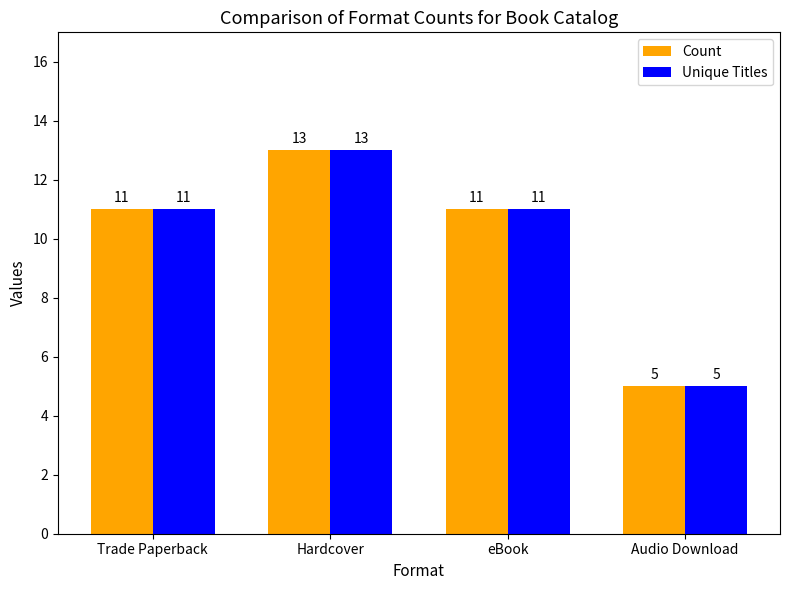

How many groups of bars are there?

4